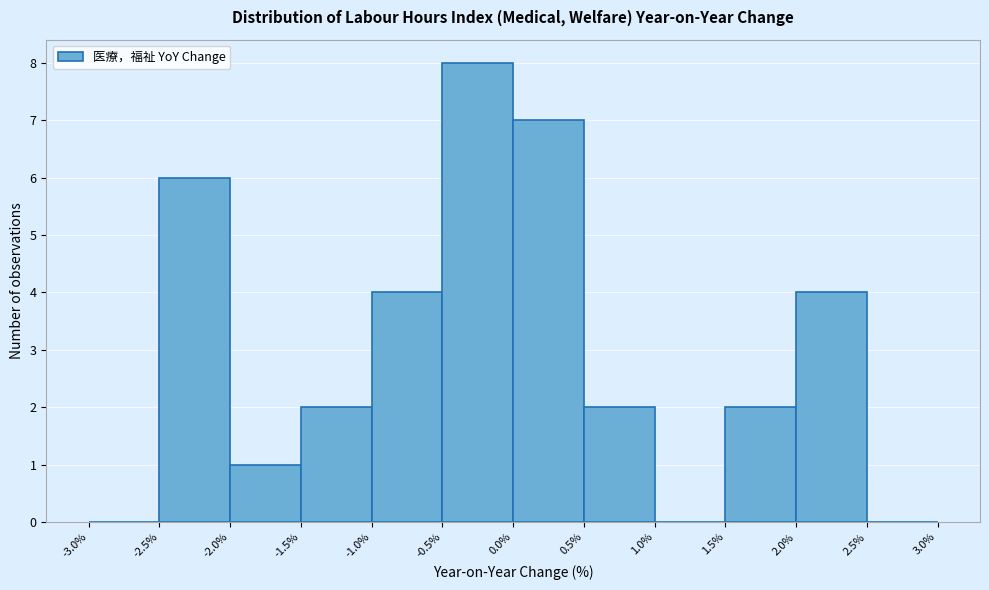

Over which range of the x-axis is the bar tallest?

-0.5% to 0.0%